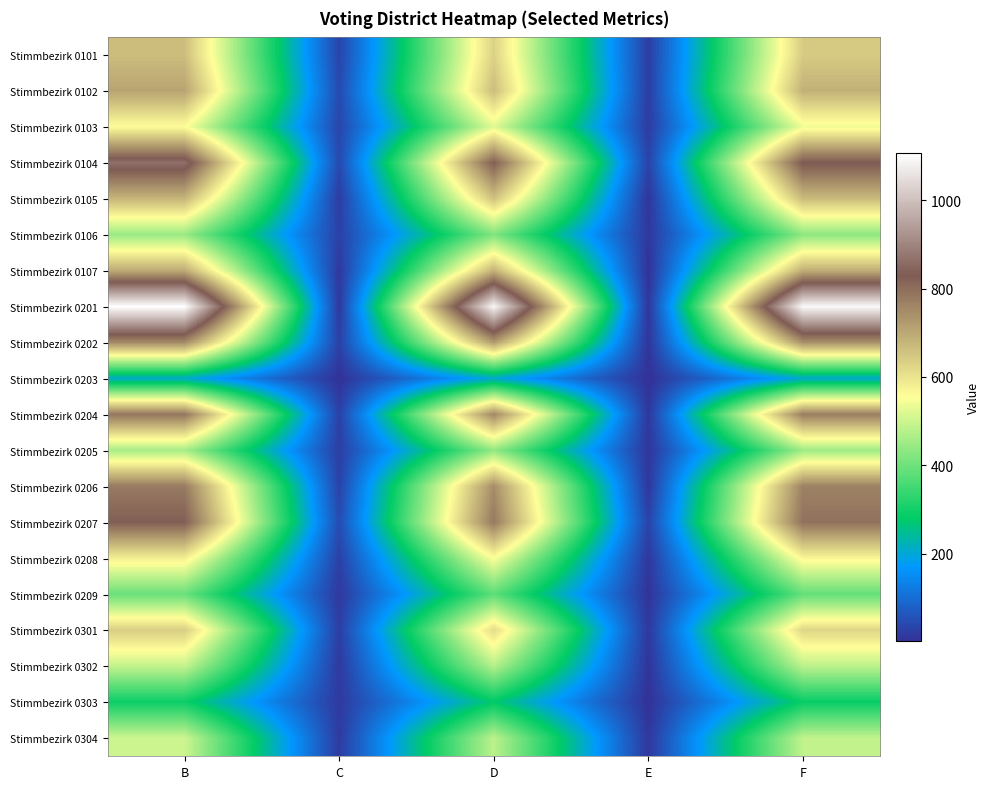

Reading right to left, what are all the values shown in this chart?

Stimmbezirk 0101: F=642	E=22	D=631	C=33	B=664
Stimmbezirk 0102: F=686	E=22	D=665	C=43	B=708
Stimmbezirk 0103: F=539	E=20	D=523	C=36	B=559
Stimmbezirk 0104: F=834	E=32	D=824	C=42	B=866
Stimmbezirk 0105: F=669	E=9	D=657	C=21	B=678
Stimmbezirk 0106: F=432	E=13	D=417	C=28	B=445
Stimmbezirk 0107: F=692	E=5	D=684	C=13	B=697
Stimmbezirk 0201: F=1096	E=11	D=1092	C=15	B=1107
Stimmbezirk 0202: F=741	E=9	D=722	C=28	B=750
Stimmbezirk 0203: F=207	E=3	D=206	C=4	B=210
Stimmbezirk 0204: F=771	E=13	D=756	C=28	B=784
Stimmbezirk 0205: F=450	E=10	D=437	C=23	B=460
Stimmbezirk 0206: F=765	E=12	D=746	C=31	B=777
Stimmbezirk 0207: F=793	E=32	D=779	C=46	B=825
Stimmbezirk 0208: F=569	E=13	D=554	C=28	B=582
Stimmbezirk 0209: F=387	E=7	D=380	C=14	B=394
Stimmbezirk 0301: F=624	E=14	D=615	C=23	B=638
Stimmbezirk 0302: F=483	E=8	D=475	C=16	B=491
Stimmbezirk 0303: F=288	E=4	D=276	C=16	B=292
Stimmbezirk 0304: F=487	E=13	D=482	C=18	B=500